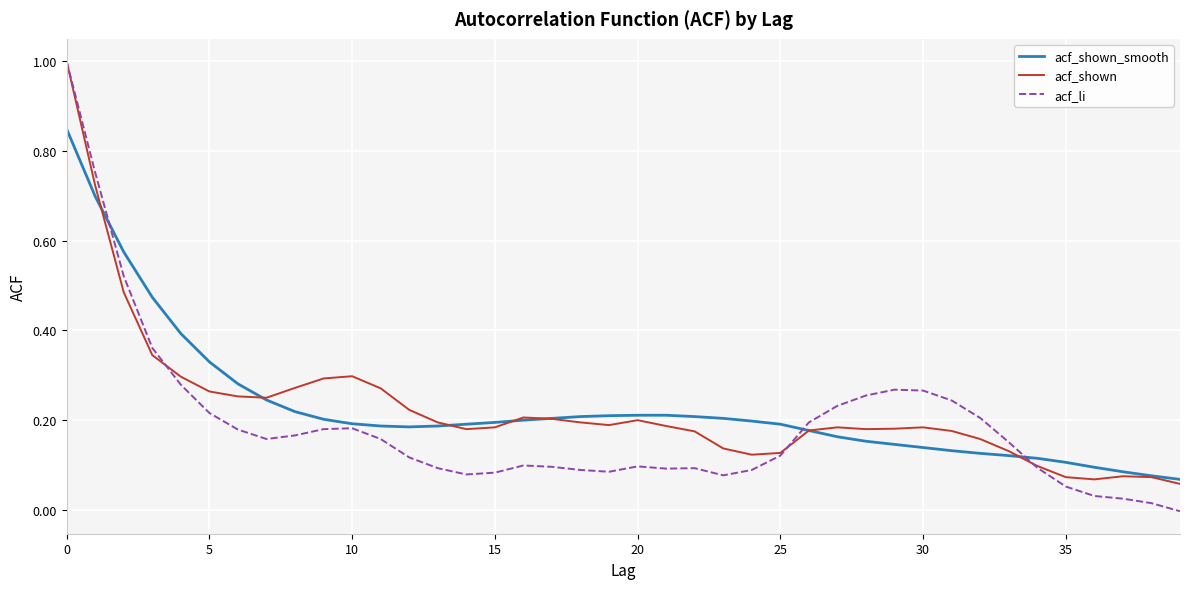

What is the greatest value displayed?

1.0